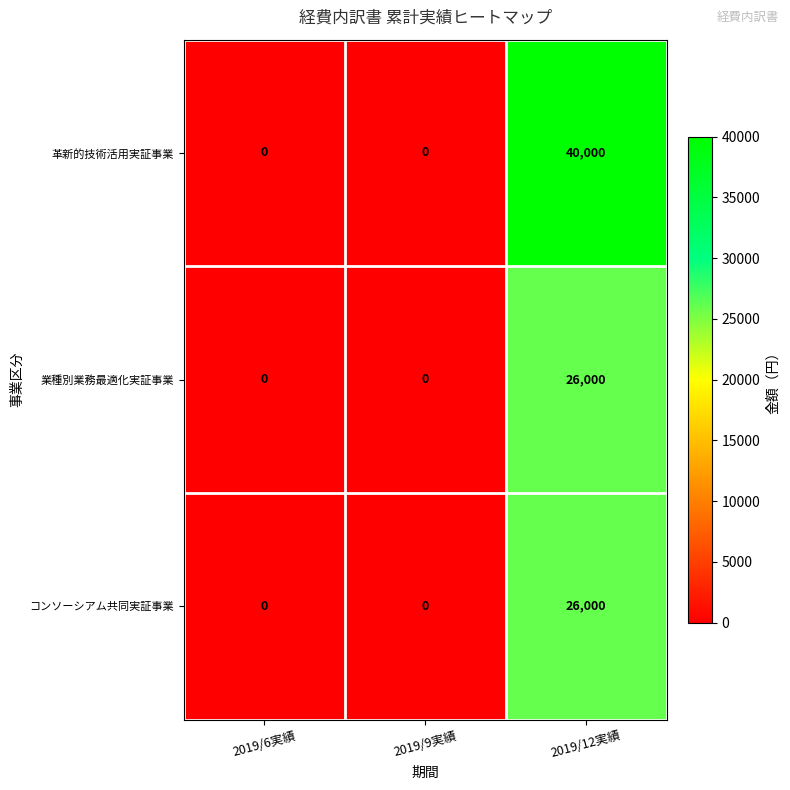

Which series has the largest total across all categories?

革新的技術活用実証事業